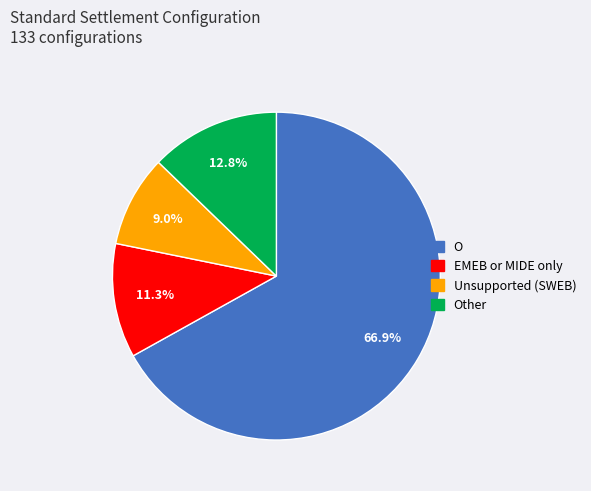

How many slices are in this pie chart?

4